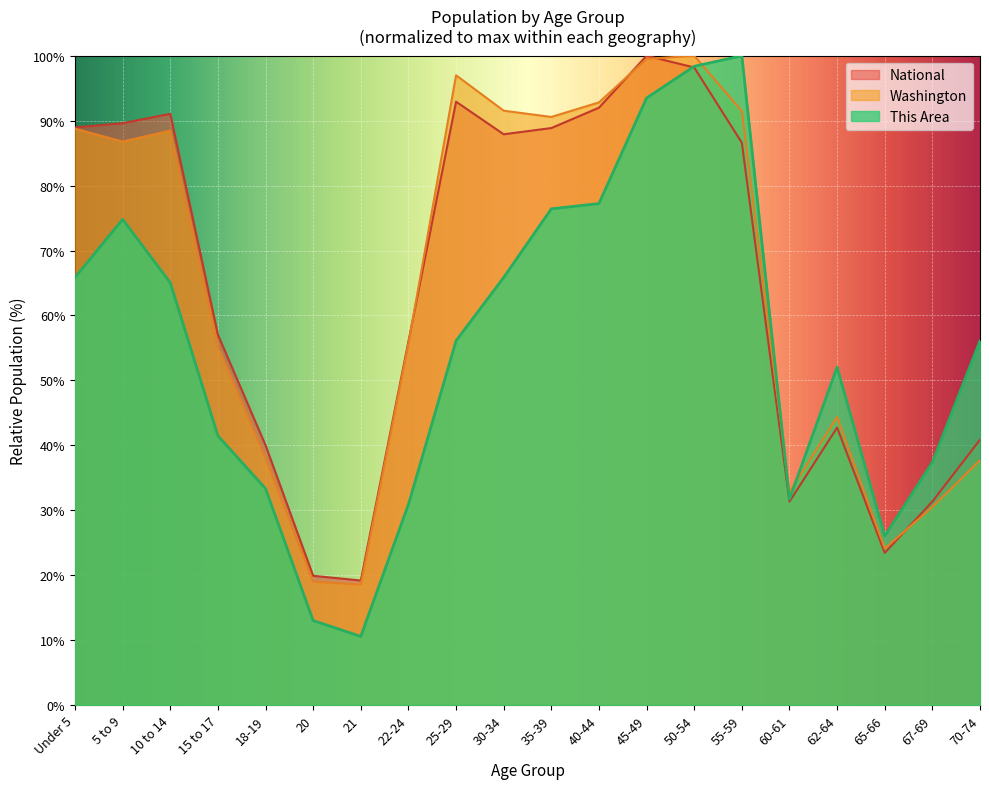

How many intersections are there between This Area and Washington?

3